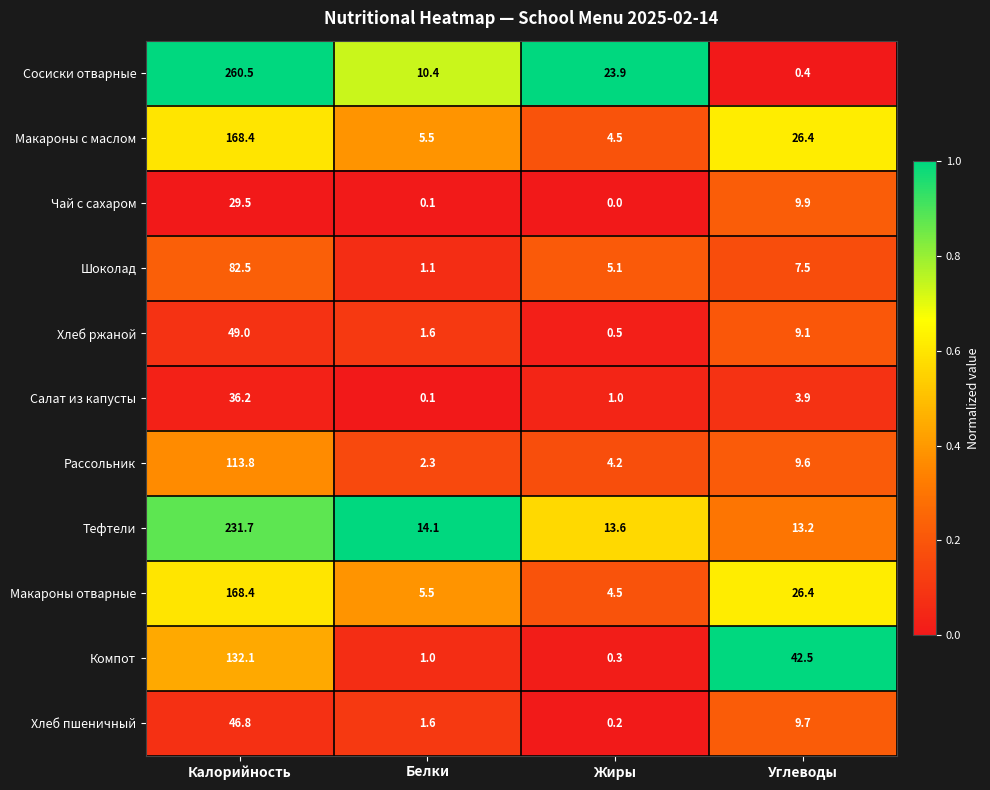

What is the maximum value shown in the chart?

260.5